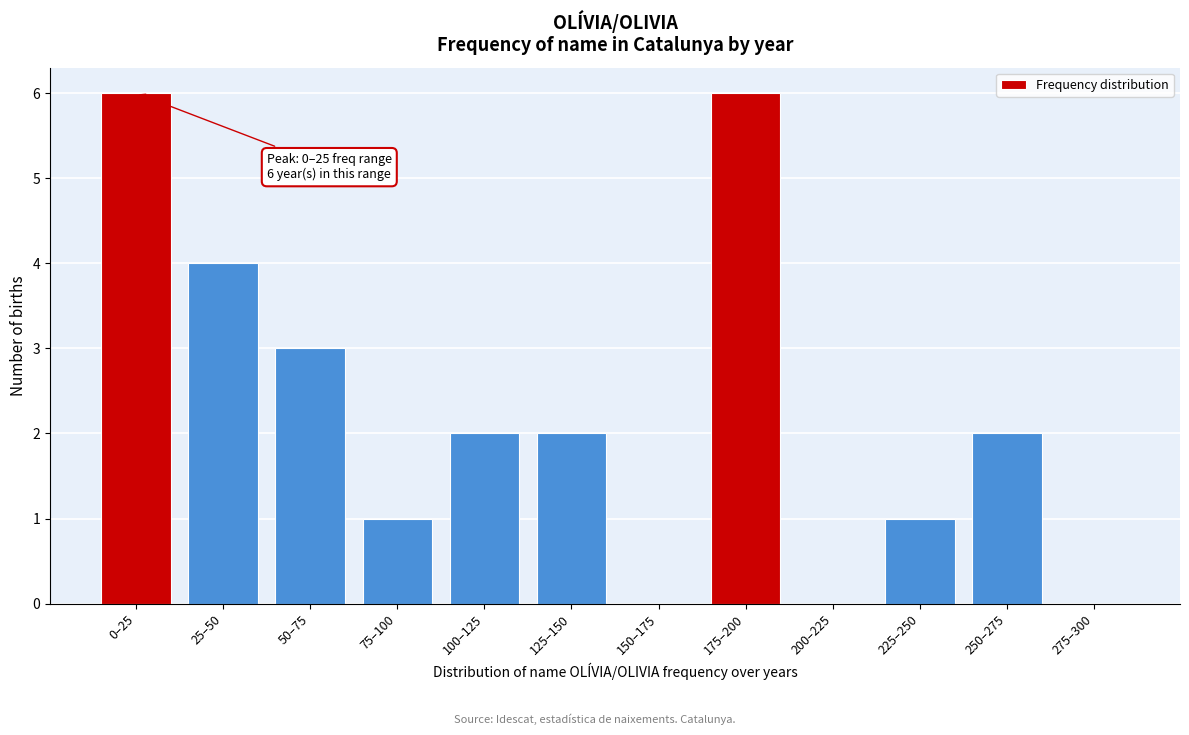

Reading left to right, list all the values displayed in this chart.

0–25=6	25–50=4	50–75=3	75–100=1	100–125=2	125–150=2	150–175=0	175–200=6	200–225=0	225–250=1	250–275=2	275–300=0